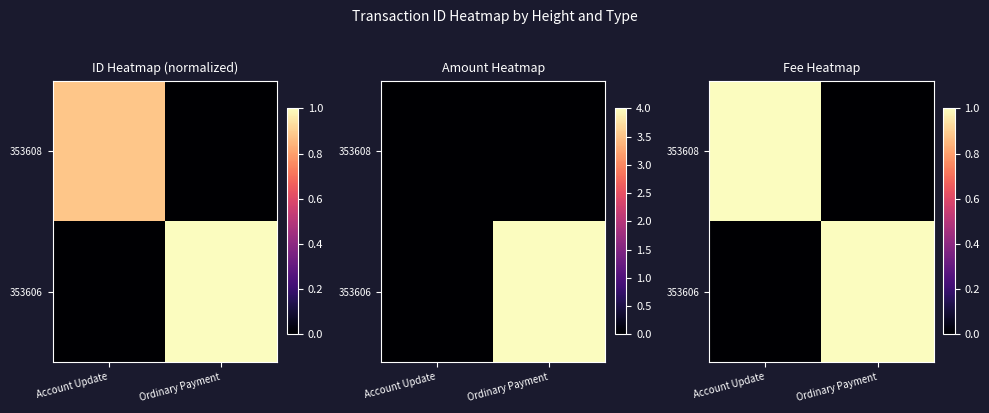

Which category has the lowest value in the 353608 series?

Ordinary Payment